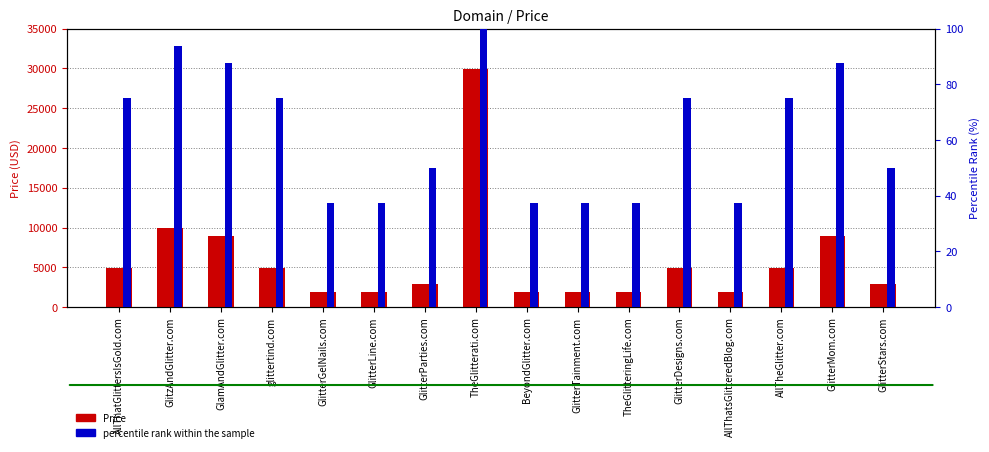

At which category is the sum across all series the highest?

TheGlitterati.com